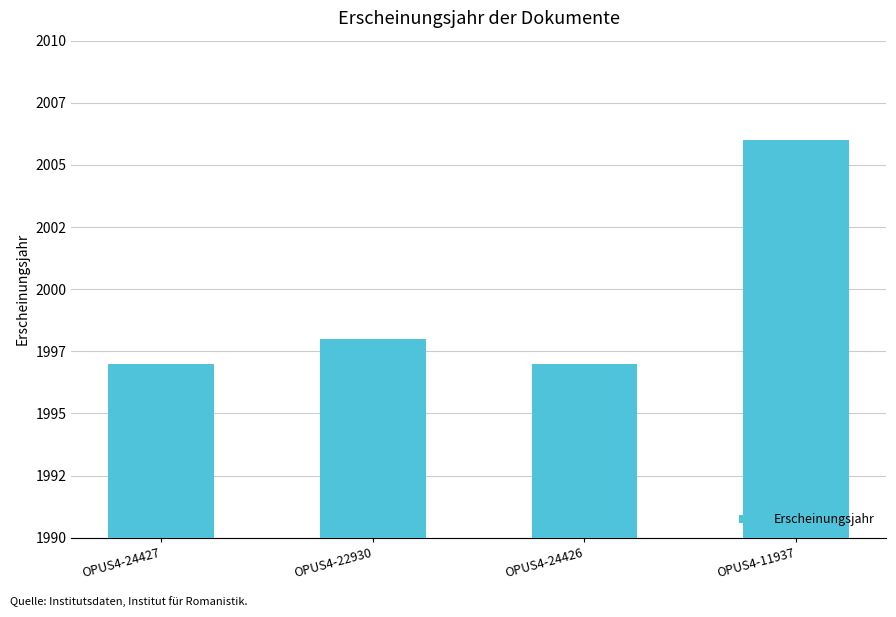

Does the chart contain any negative values?

No